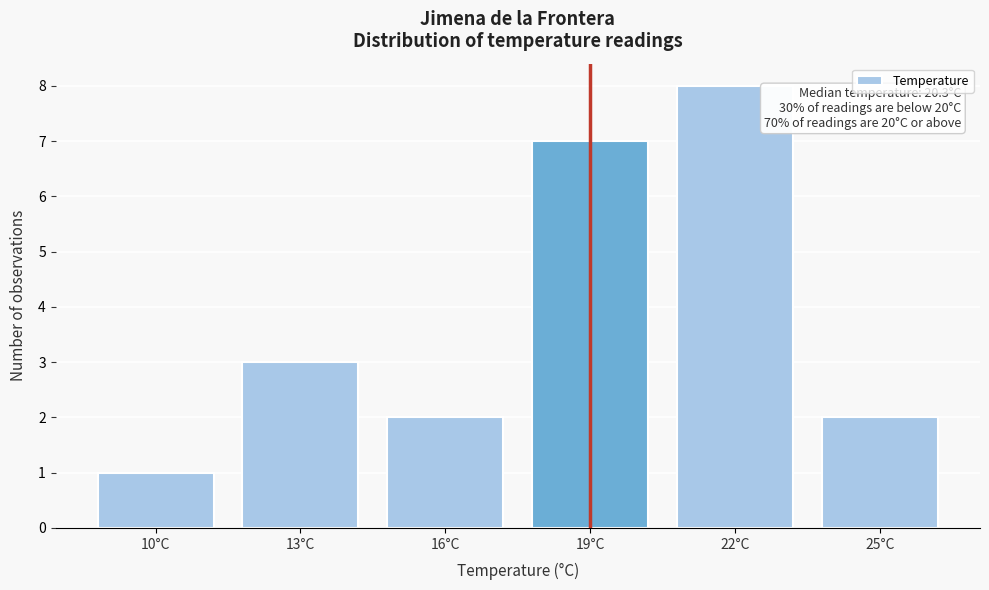

Reading left to right, extract all data points from this chart.

1	3	2	7	8	2